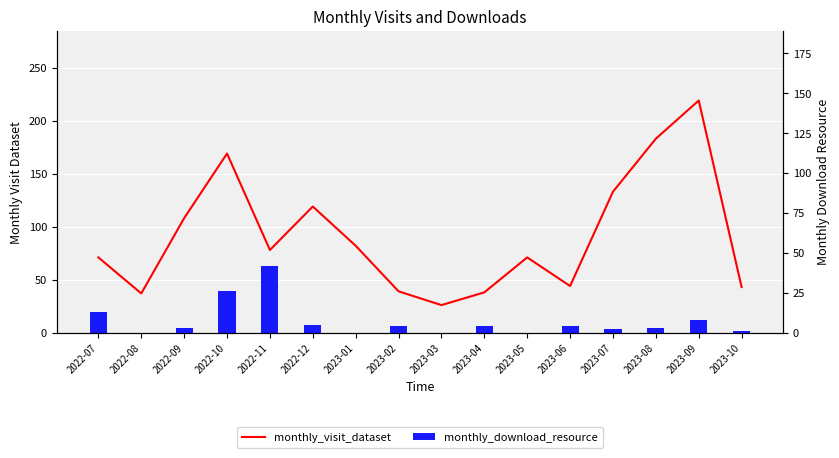

Rank the series at 2023-01 from highest to lowest value.

monthly_visit_dataset, monthly_download_resource